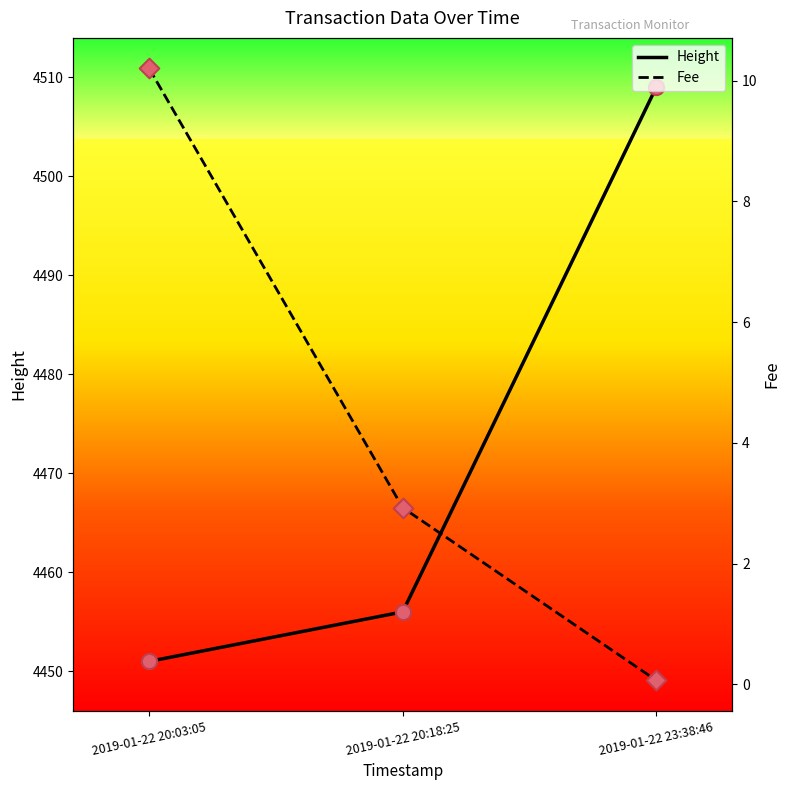

At how many categories does at least one series exceed 2894?

3